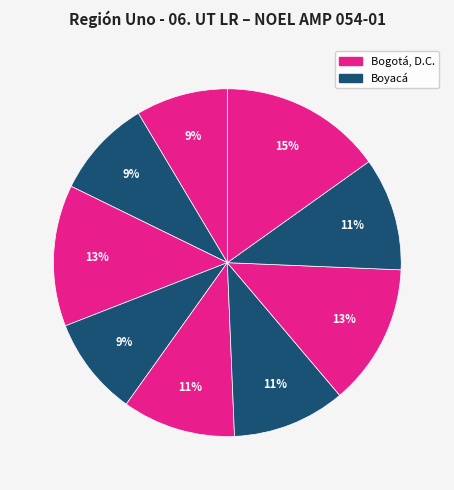

How many slices are in this pie chart?

9